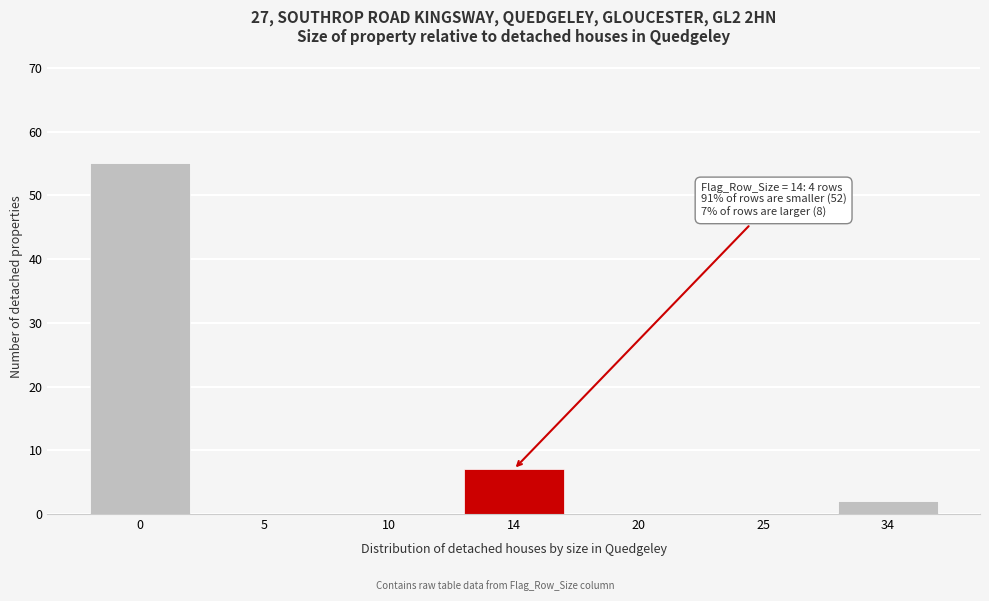

Reading right to left, list all the values displayed in this chart.

34=2	25=0	20=0	14=7	10=0	5=0	0=55